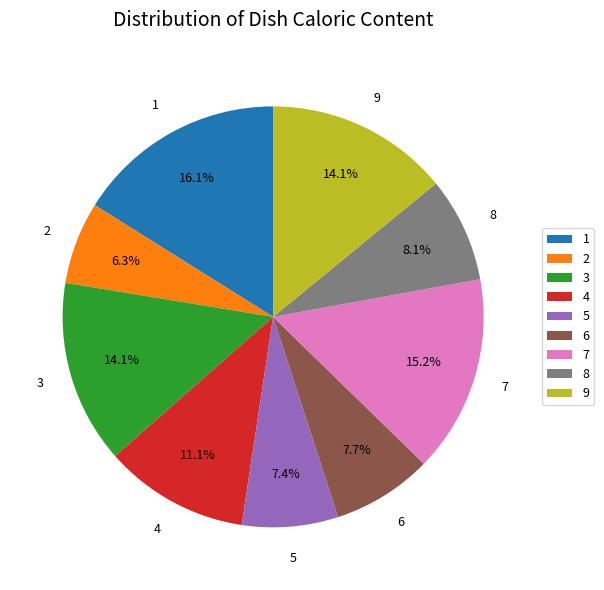

Is the sum of 8 and 5 greater than half?

No